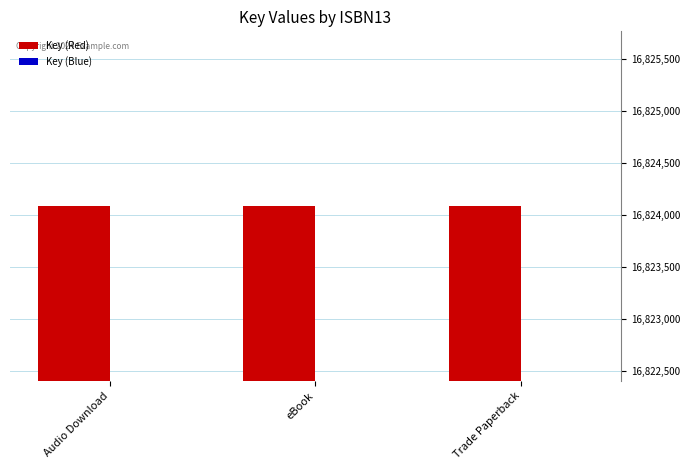

The value of Key (Blue) at Trade Paperback is 16807262.9. True or false?

True